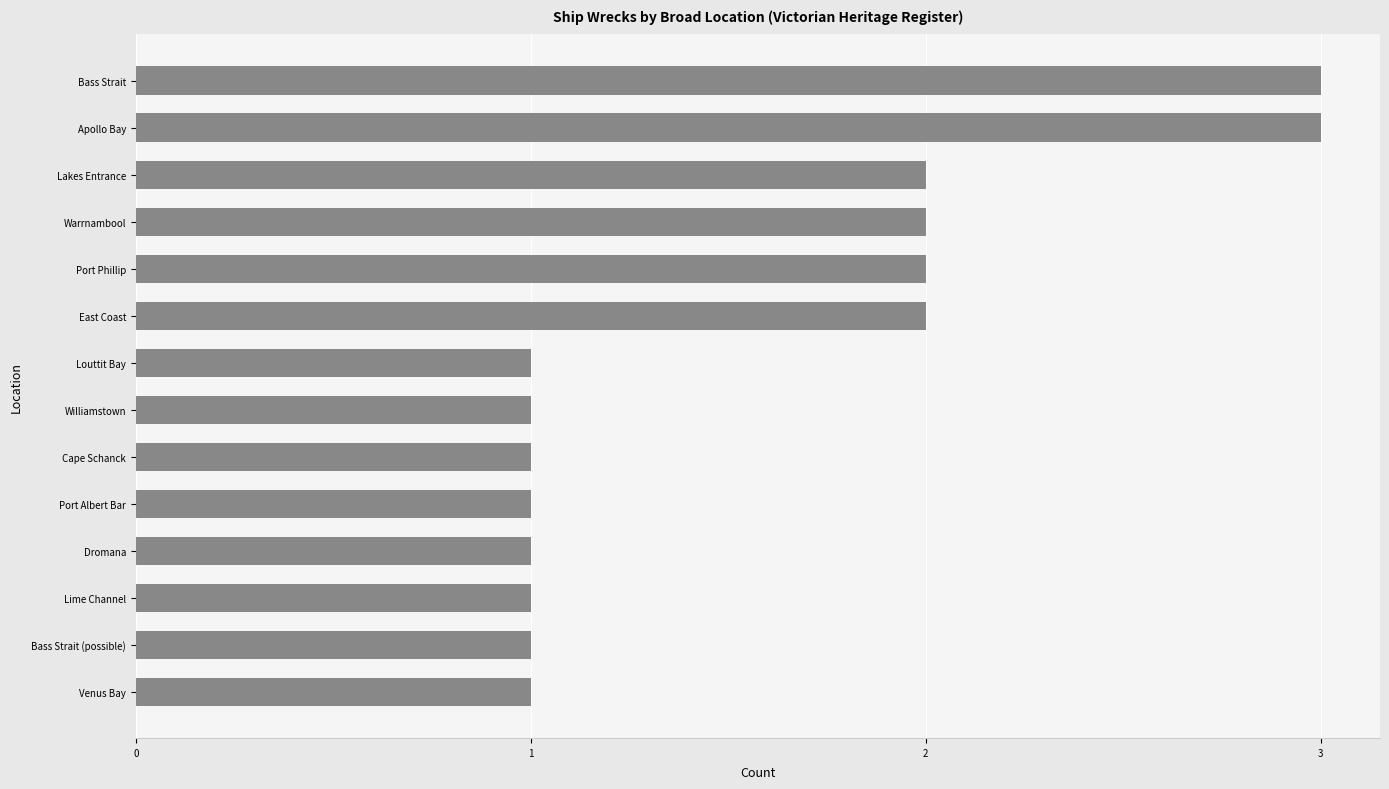

The chart shows a value of 1 at East Coast. True or false?

False